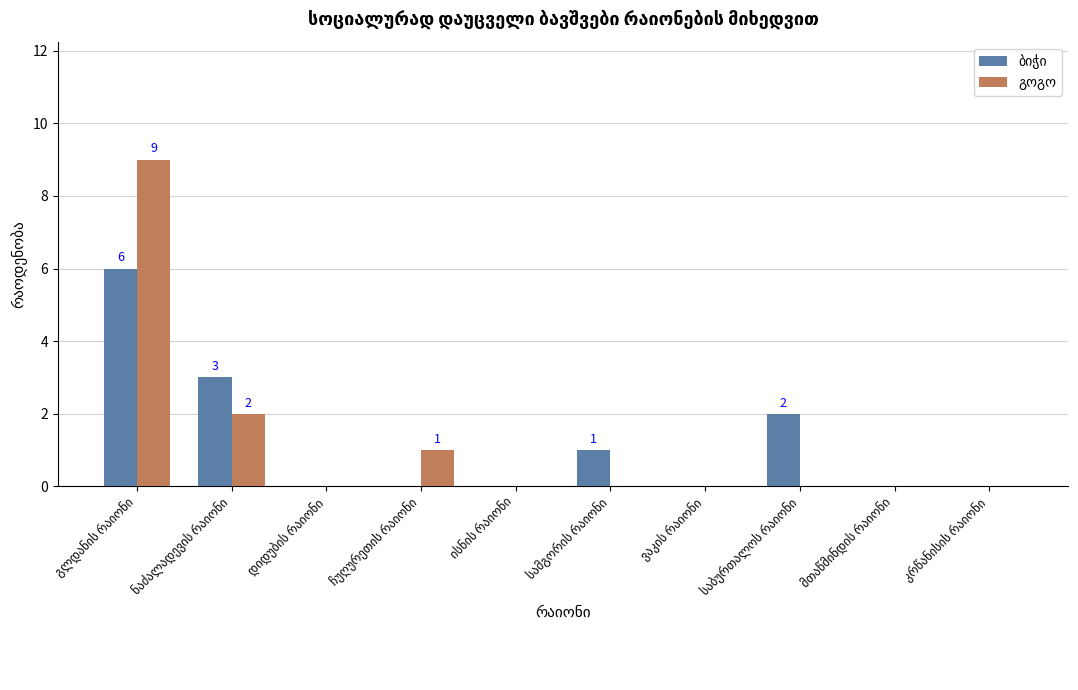

Reading left to right, list all the values displayed in this chart.

ბიჭი: 6	3	0	0	0	1	0	2	0	0
გოგო: 9	2	0	1	0	0	0	0	0	0